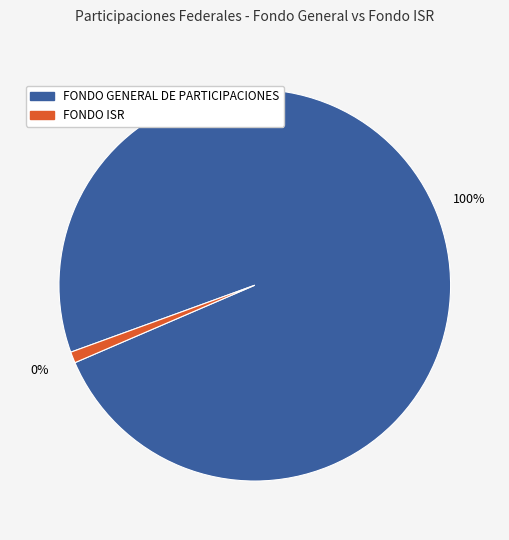

To the nearest percent, what is the combined percentage of FONDO GENERAL DE PARTICIPACIONES and FONDO ISR?

100%